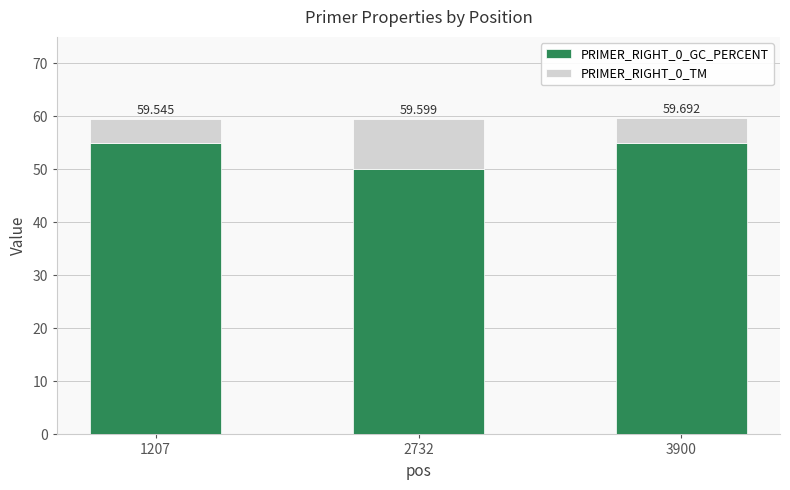

Where is PRIMER_RIGHT_0_TM nearest to the value 7?

3900